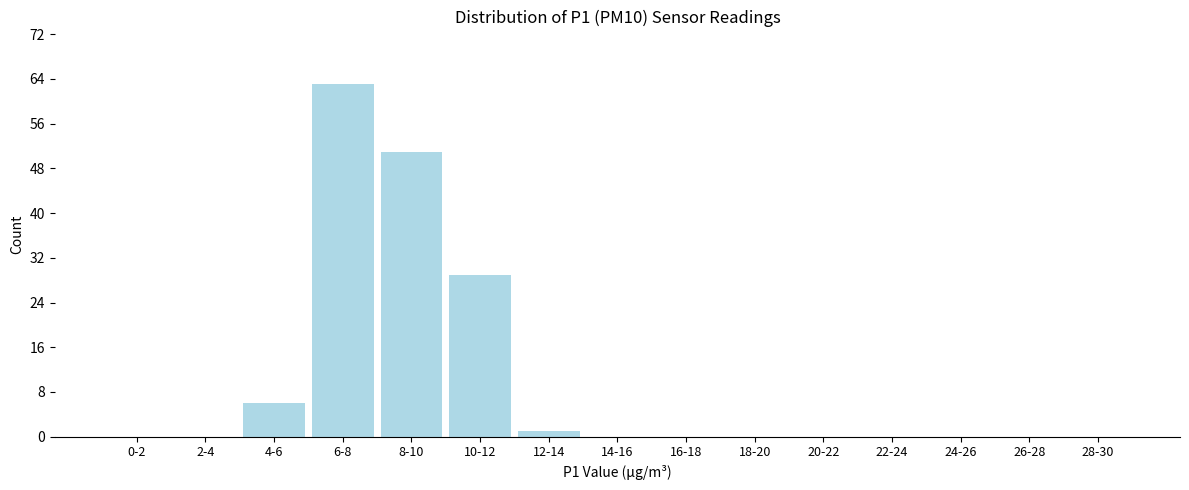

Reading left to right, list all the values displayed in this chart.

0-2=0	2-4=0	4-6=6	6-8=63	8-10=51	10-12=29	12-14=1	14-16=0	16-18=0	18-20=0	20-22=0	22-24=0	24-26=0	26-28=0	28-30=0